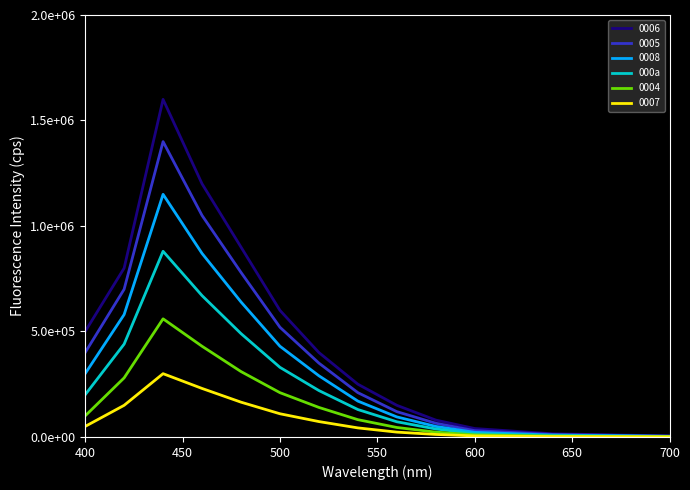

What are all the series names shown in the legend?

0006, 0005, 0008, 000a, 0004, 0007